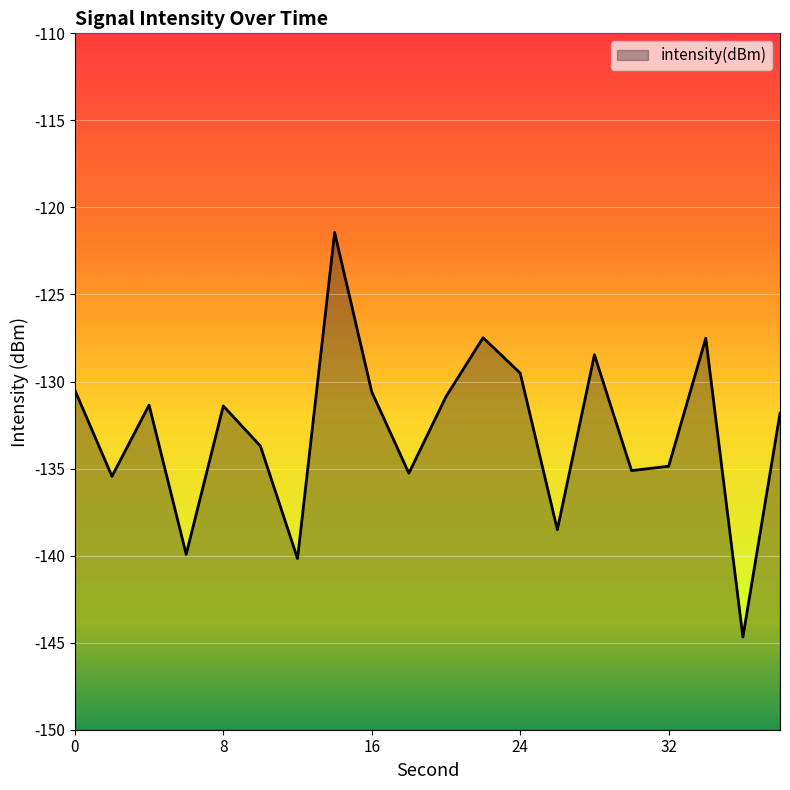

The value at 12 is -140.2. True or false?

True